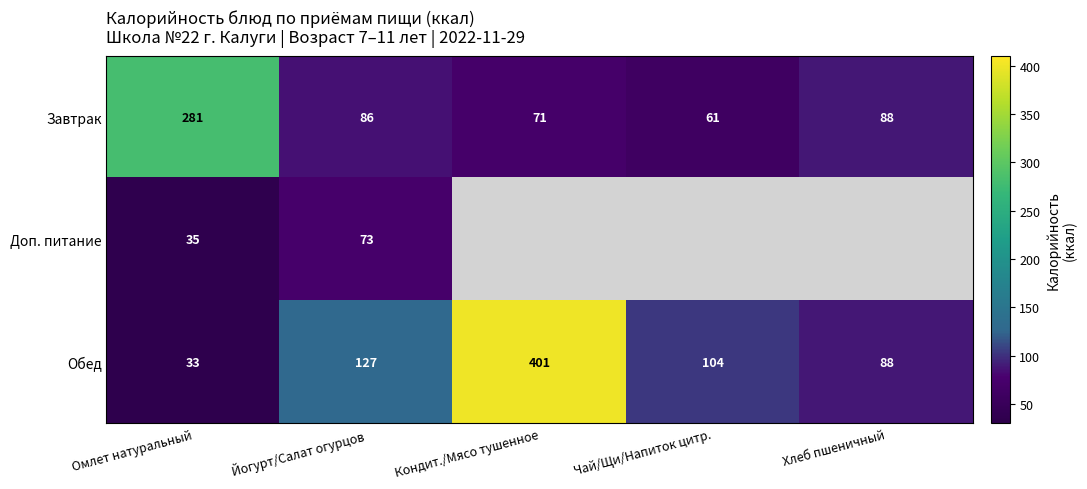

Which series has the largest range (max minus min)?

Обед